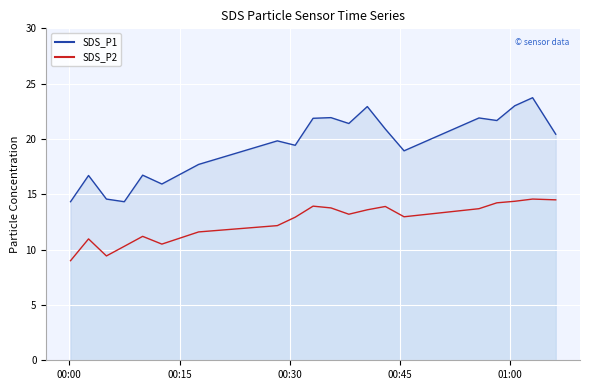

True or false: SDS_P1 has more than 0 interior local peaks.

True